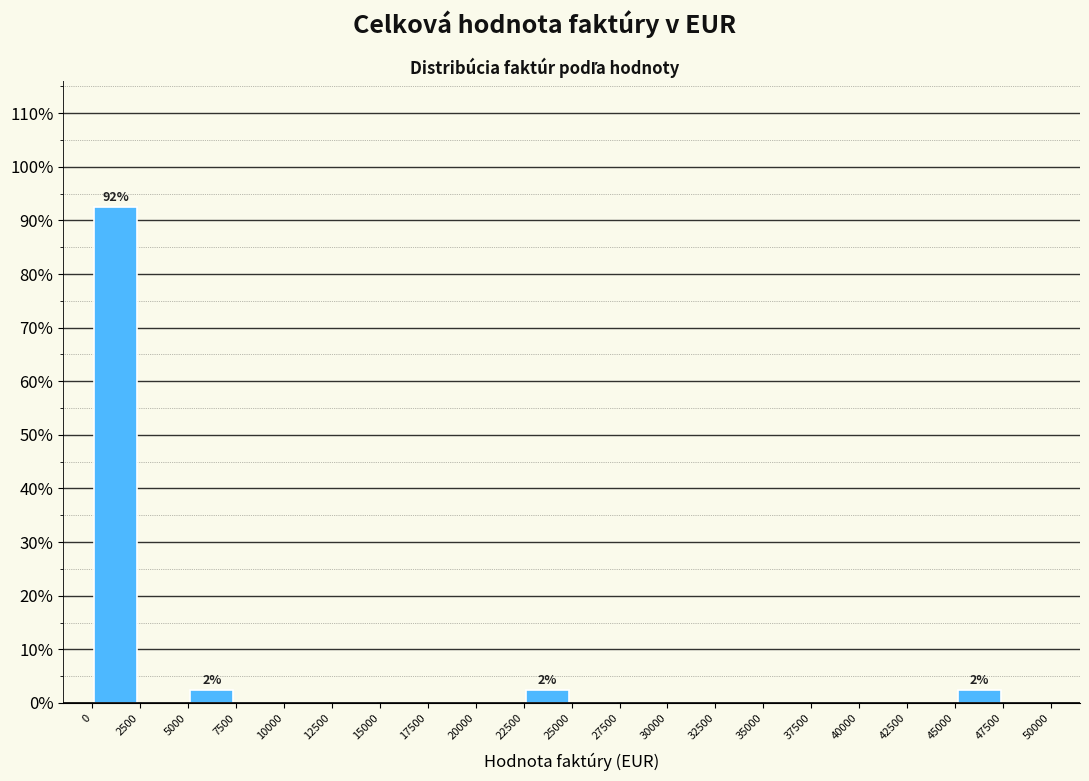

Which range on the x-axis has the tallest bar?

0 to 2500